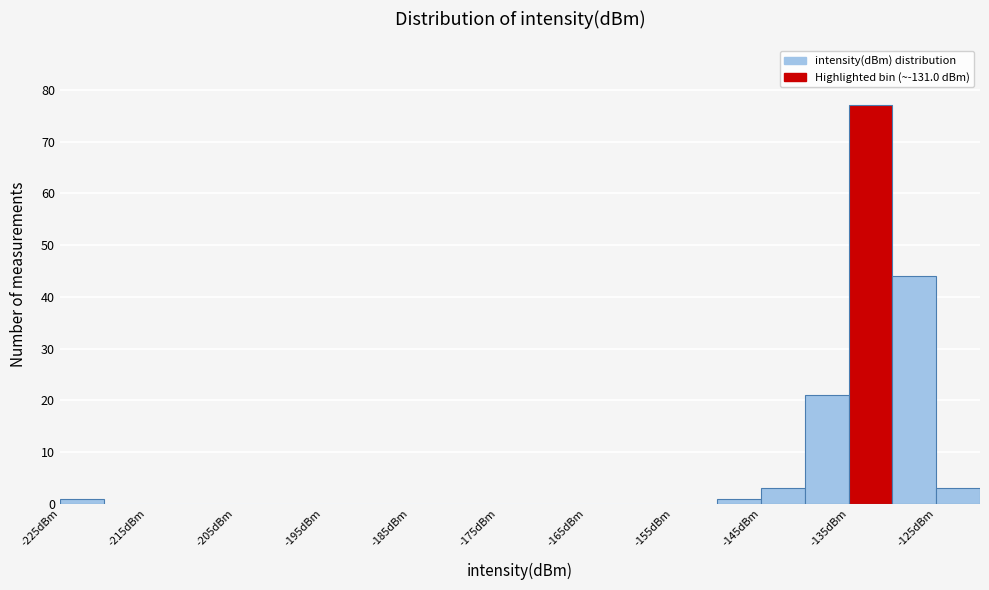

Reading left to right, list every bar in this chart as the range it spans on the x-axis followed by its height. The values are not printed on the chart, so give them approximately, as read against the axis.

-225 to -220: 1
-220 to -215: 0
-215 to -210: 0
-210 to -205: 0
-205 to -200: 0
-200 to -195: 0
-195 to -190: 0
-190 to -185: 0
-185 to -180: 0
-180 to -175: 0
-175 to -170: 0
-170 to -165: 0
-165 to -160: 0
-160 to -155: 0
-155 to -150: 0
-150 to -145: 1
-145 to -140: 3
-140 to -135: 21
-135 to -130: 77
-130 to -125: 44
-125 to -120: 3